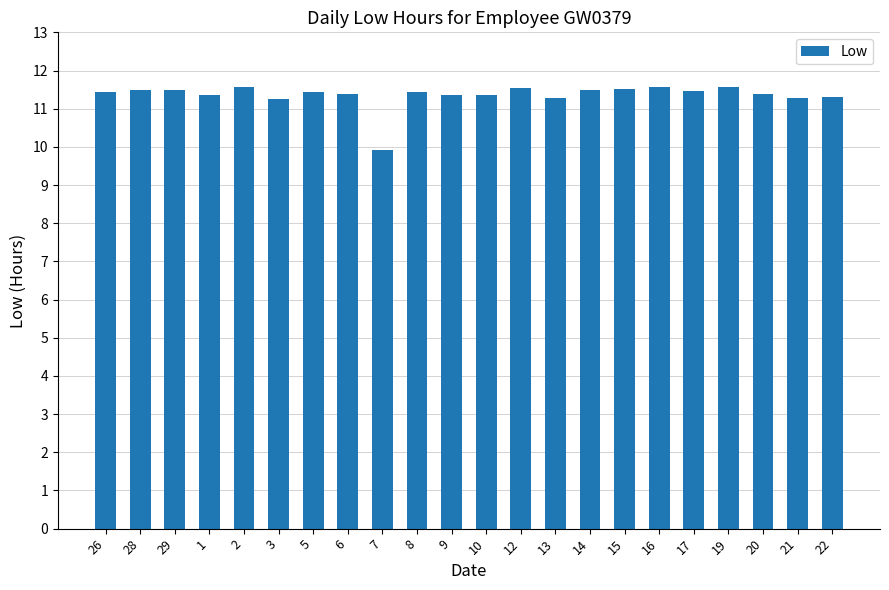

True or false: the data shows 11.4 at 5.

True